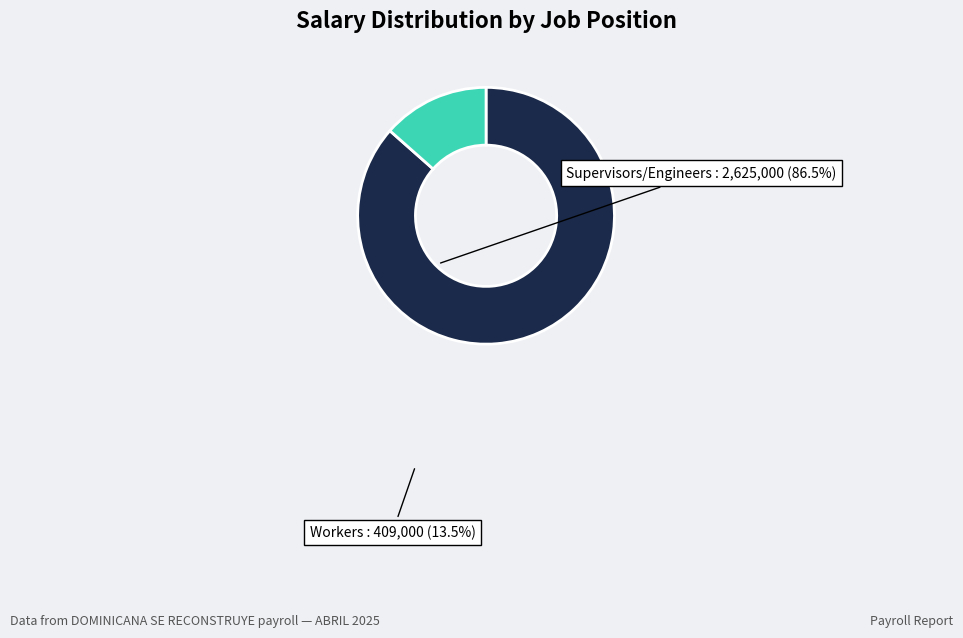

Is the sum of Workers and Supervisors/Engineers greater than half?

Yes